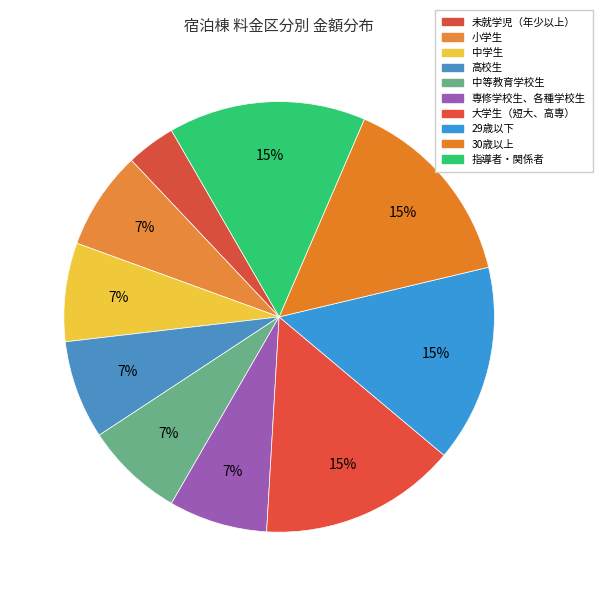

How much of the chart is everything except 小学生?

92.6%